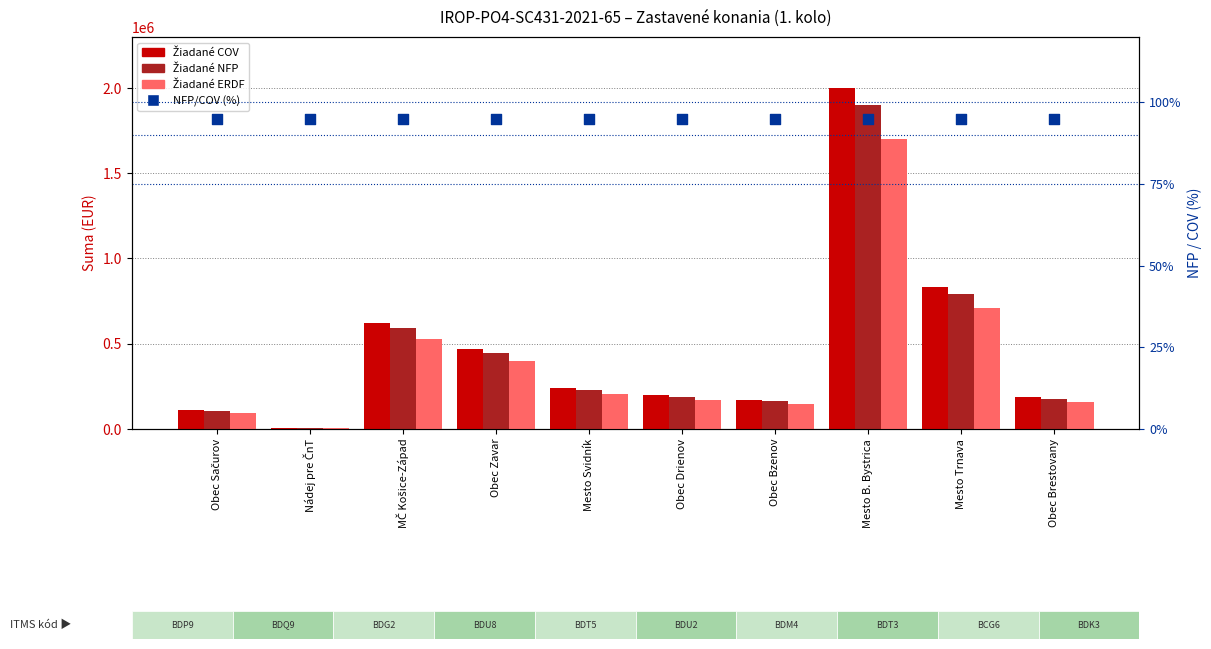

What are all the series names shown in the legend?

Žiadané COV, Žiadané NFP, Žiadané ERDF, NFP/COV (%)